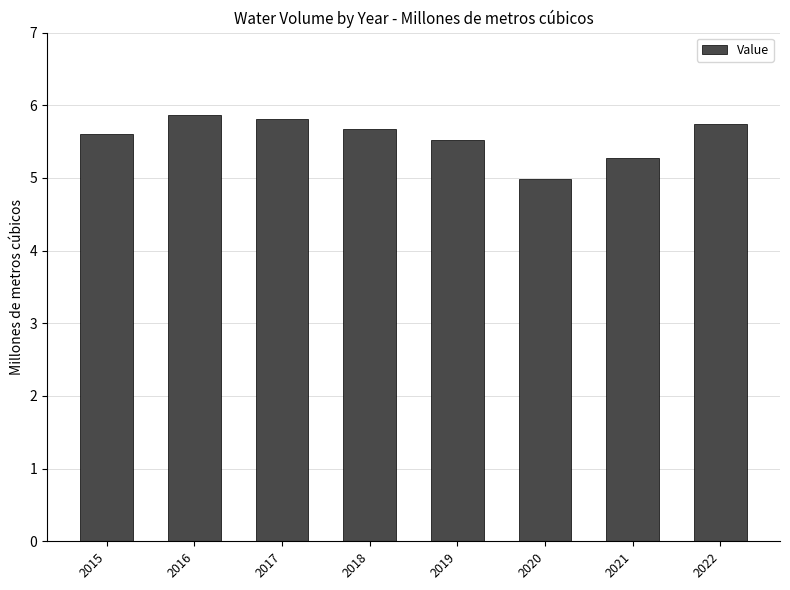

List the labels in order of value, largest first.

2016, 2017, 2022, 2018, 2015, 2019, 2021, 2020